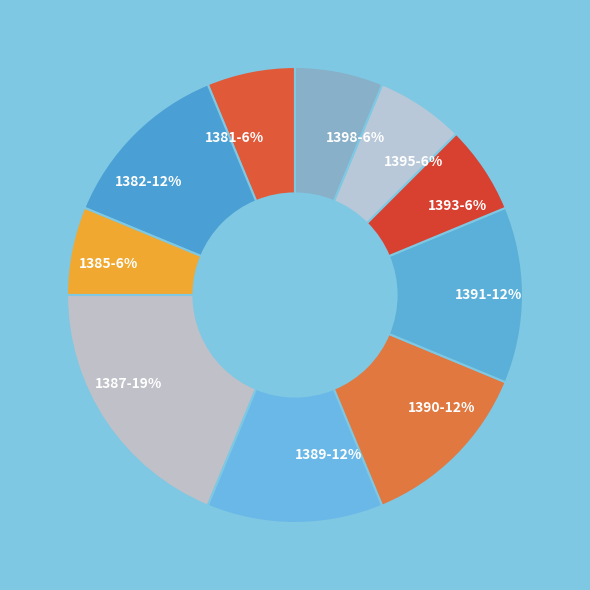

What is the largest slice in the pie chart?

1387